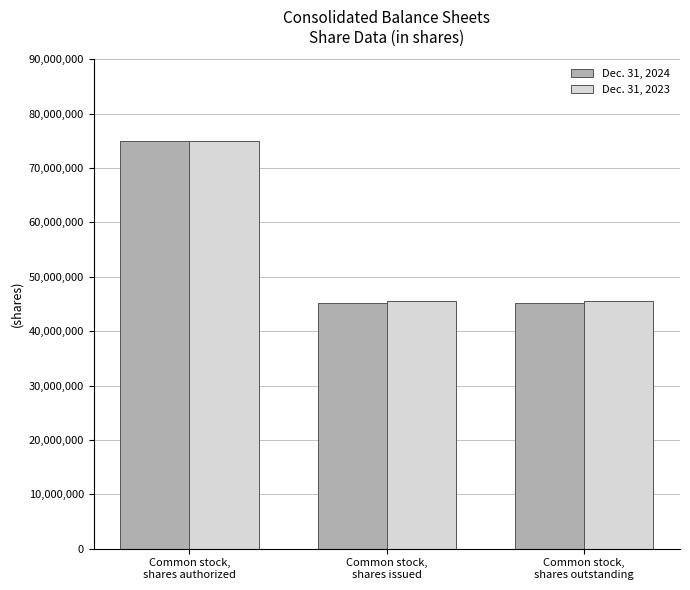

List the series in order of their overall mean, lowest first.

Dec. 31, 2024, Dec. 31, 2023